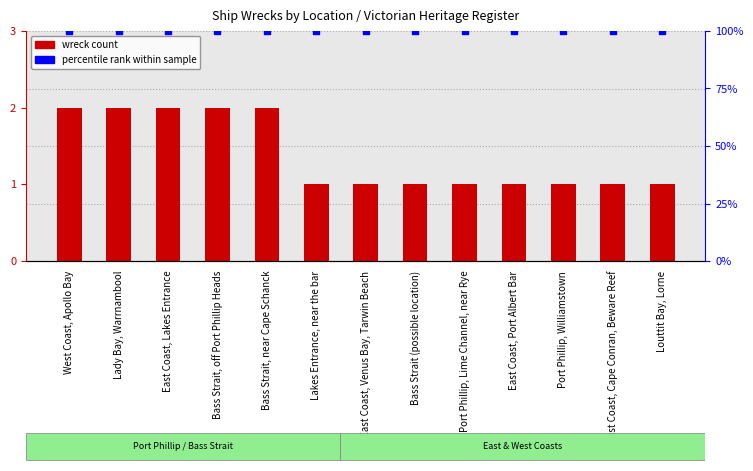

Which series reaches the minimum Y coordinate?

wreck count